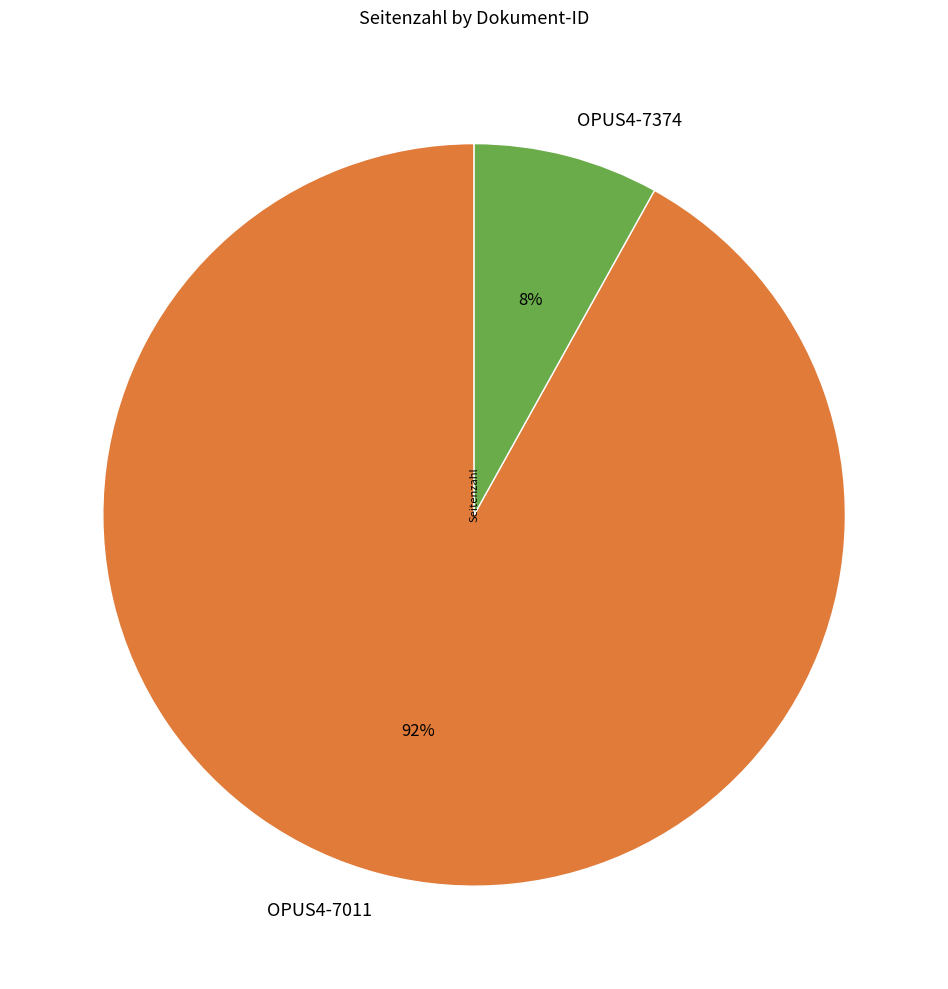

To the nearest percent, what percentage of the pie is OPUS4-7011?

92%